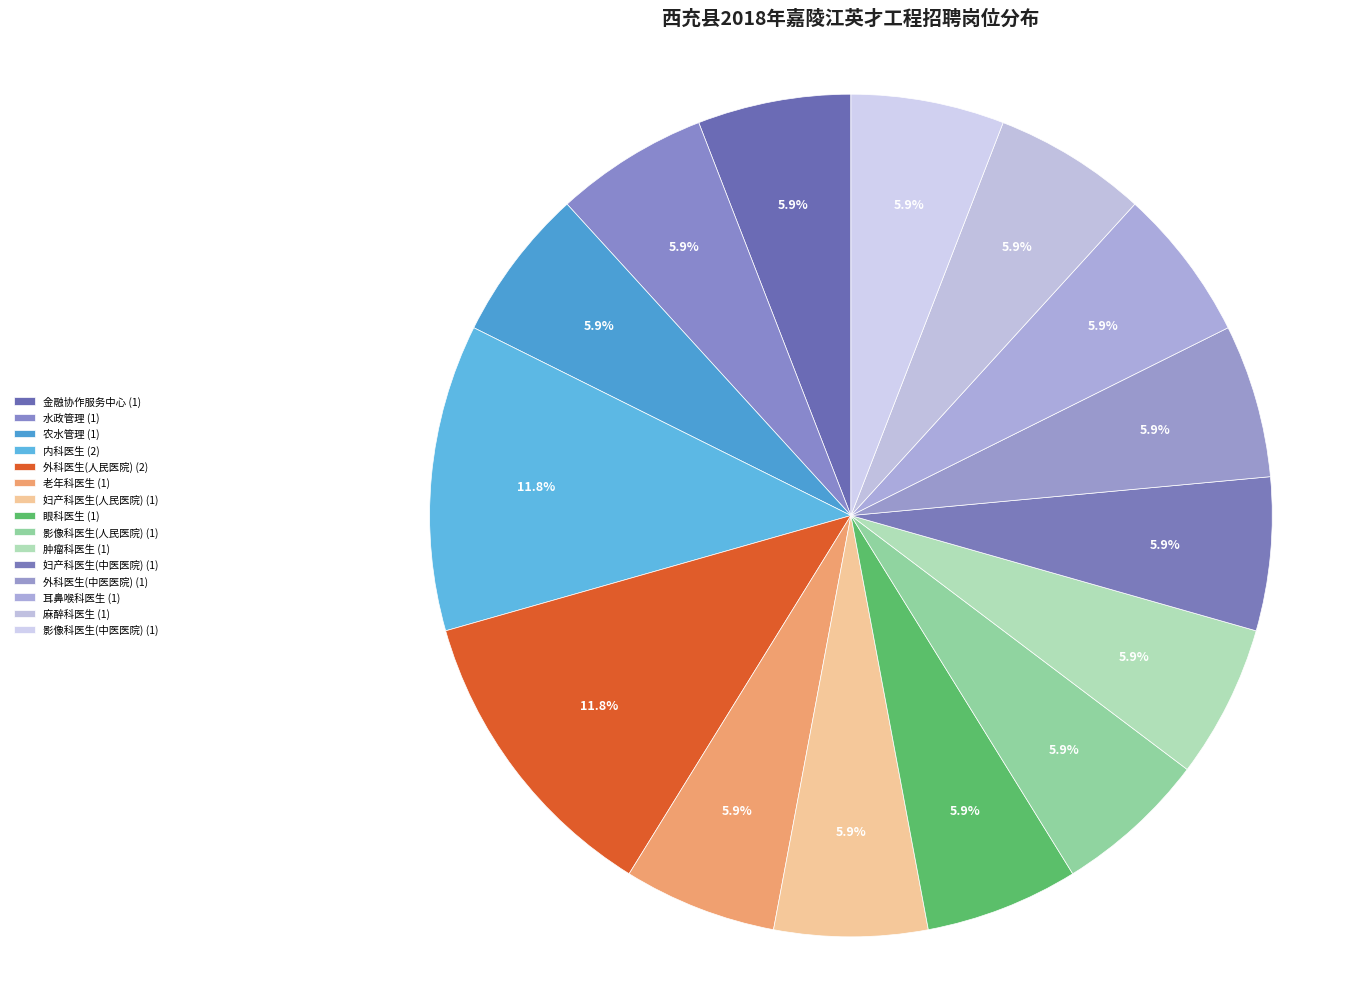

To the nearest percent, what is the average slice percentage?

7%